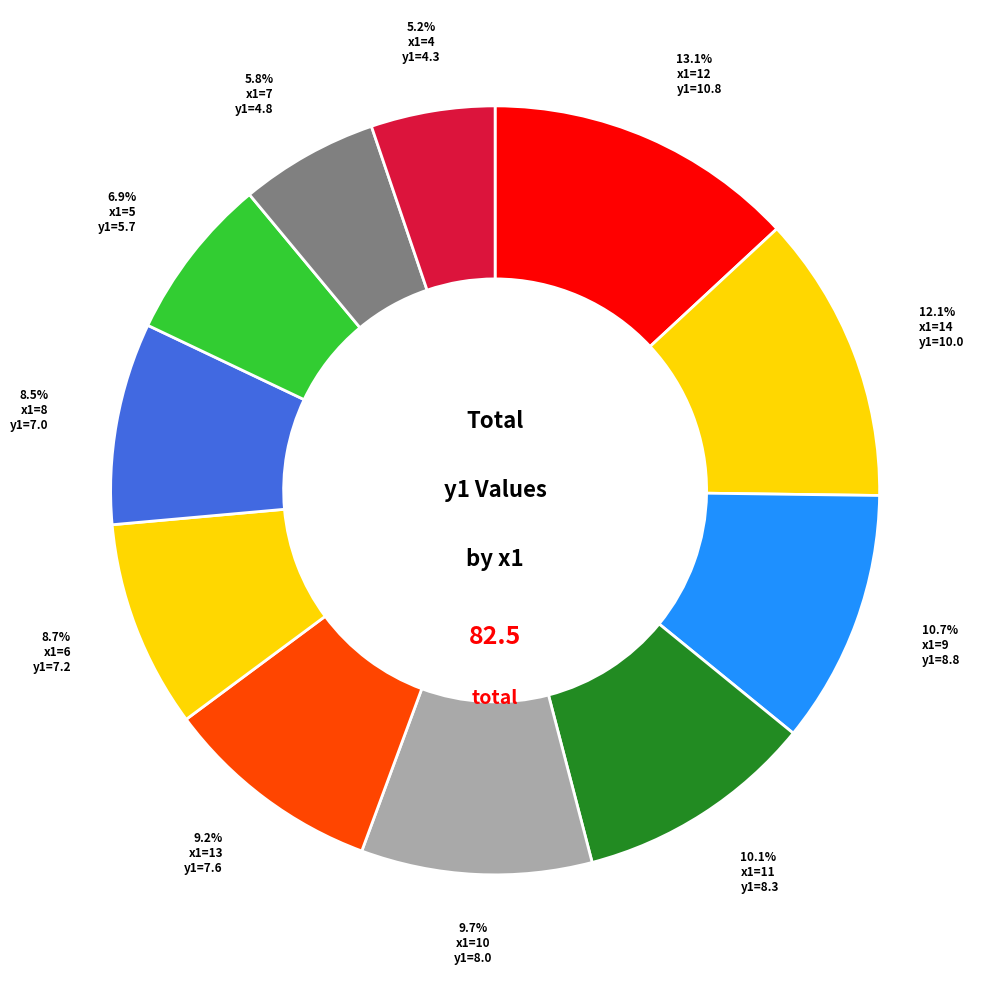

How many segments does this pie chart have?

11